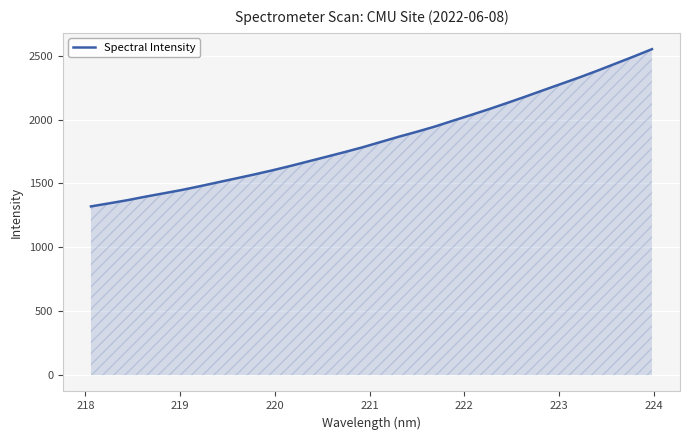

What is the difference between the maximum and minimum values?

1230.1